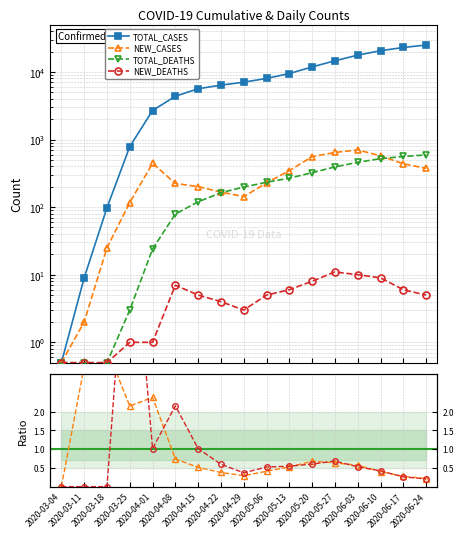

What is the label of the 11th point from the left?

2020-05-13